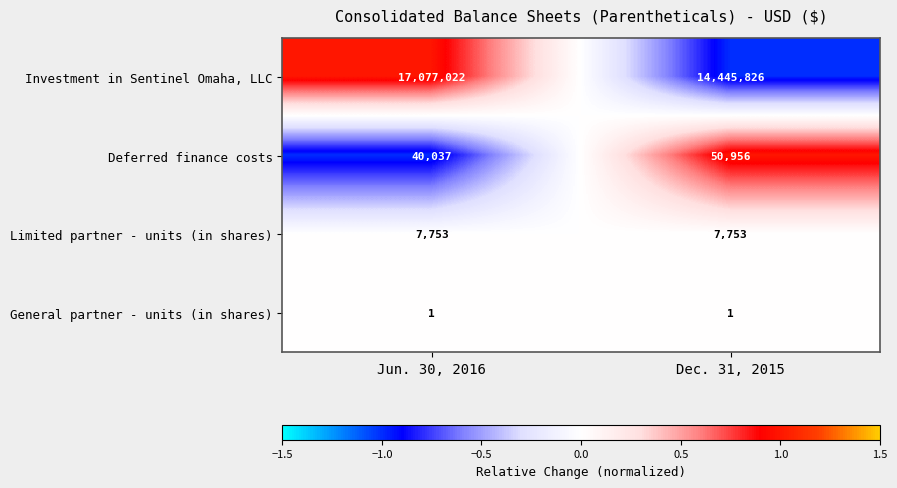

Reading left to right, what are all the values shown in this chart?

Investment in Sentinel Omaha, LLC: 17077022	14445826
Deferred finance costs: 40037	50956
Limited partner - units (in shares): 7753	7753
General partner - units (in shares): 1	1